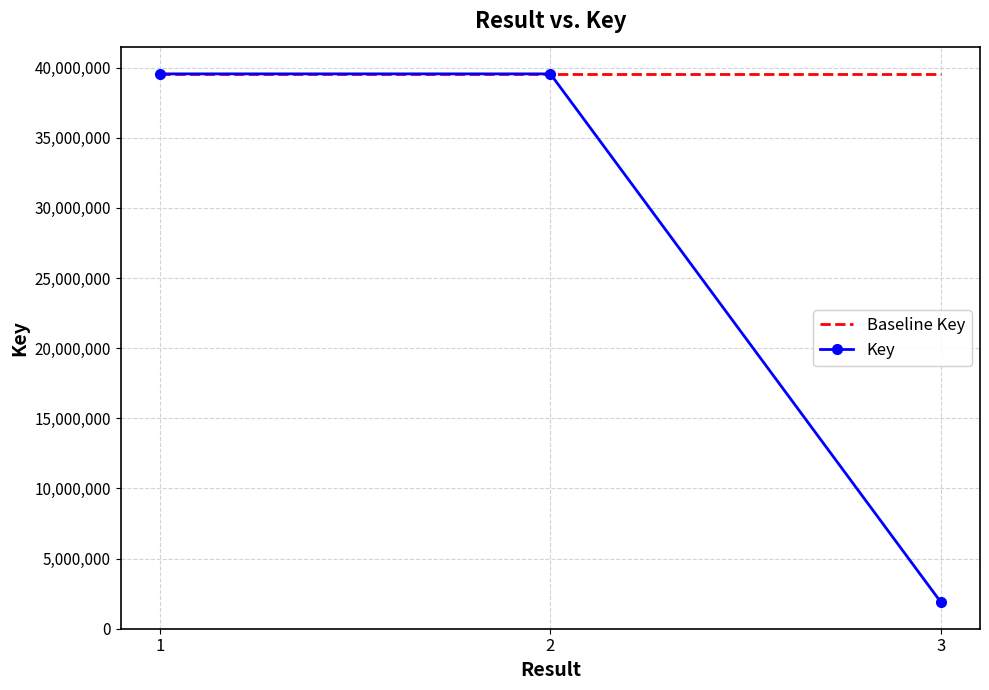

At how many categories does at least one series exceed 37390886?

3